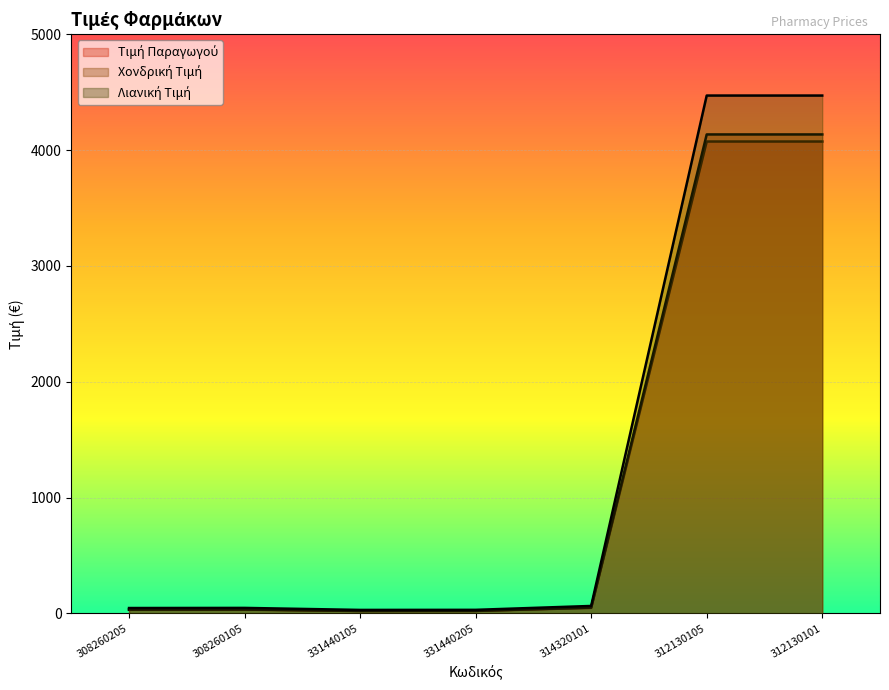

Where is the first local maximum for Τιμή Παραγωγού?

308260105